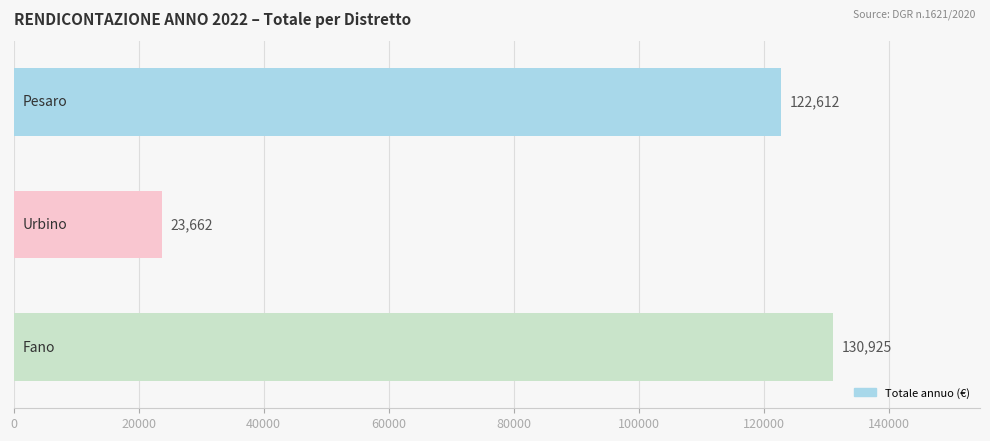

What is the maximum value shown in the chart?

130924.8